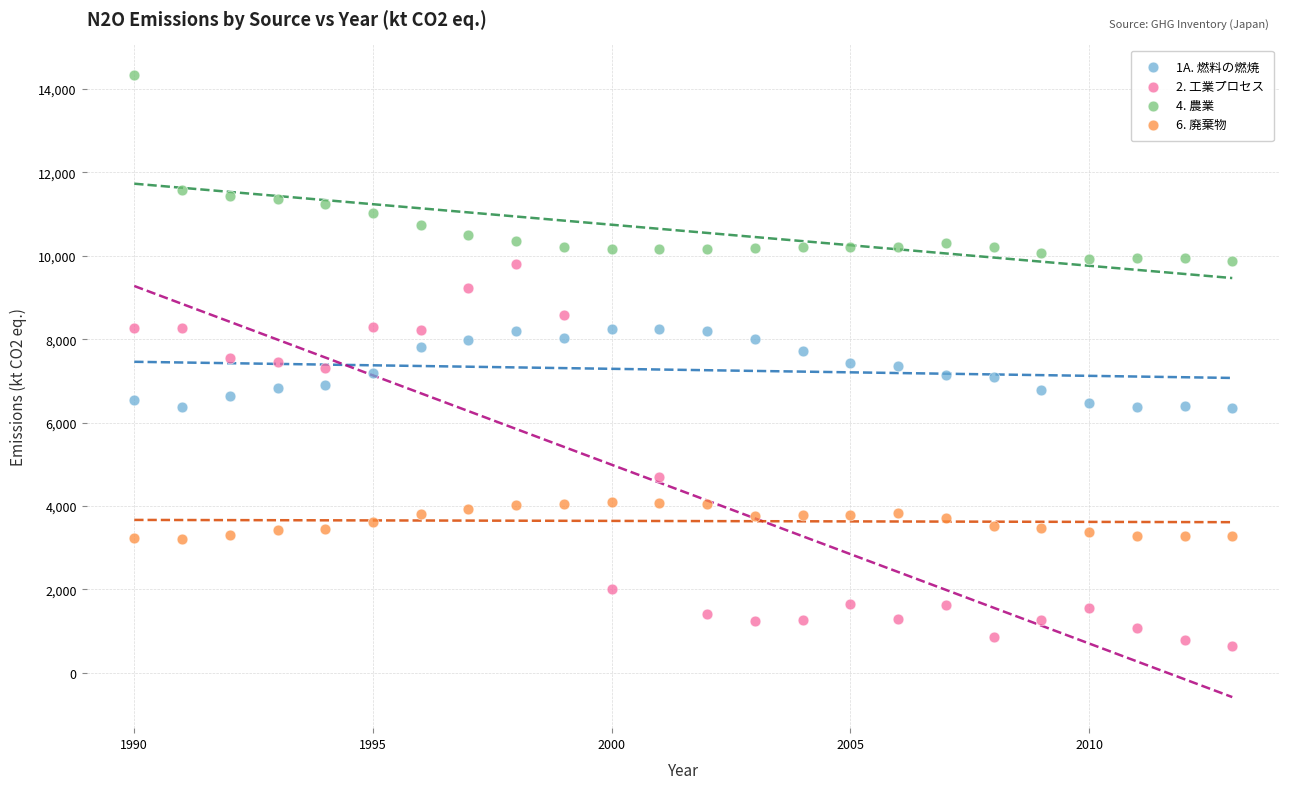

Which series has the widest spread of Y values?

2. 工業プロセス